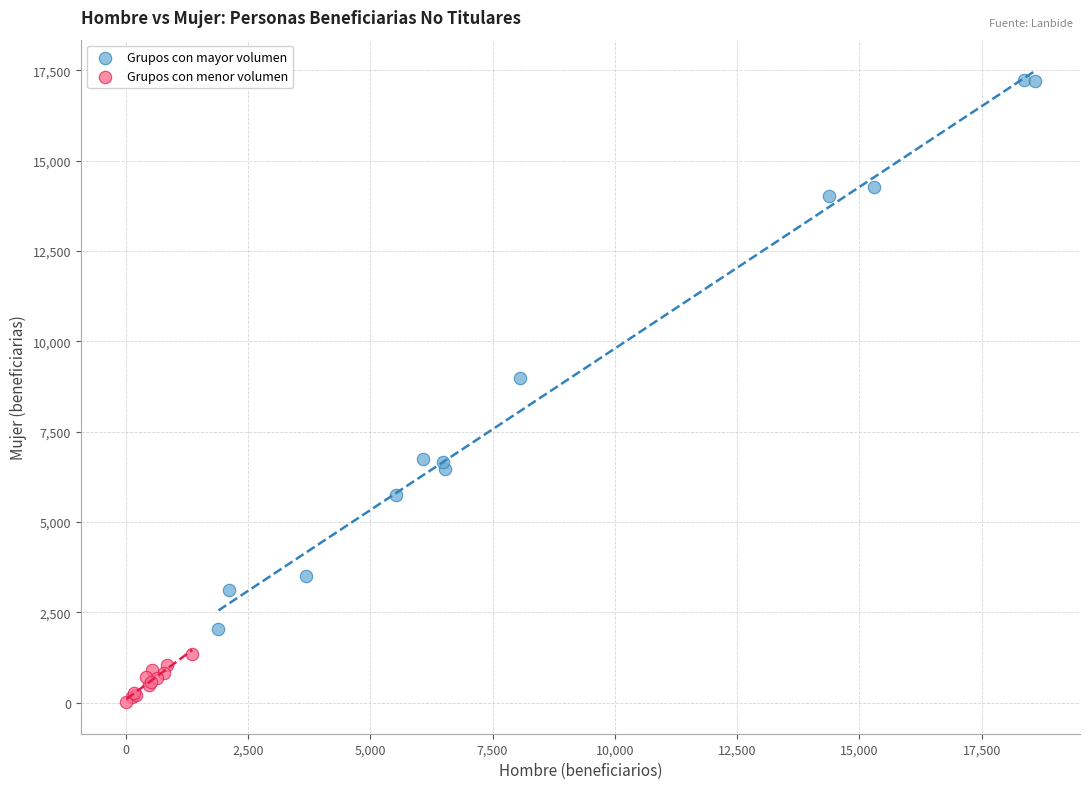

Which series has the widest spread of Y values?

Grupos con mayor volumen